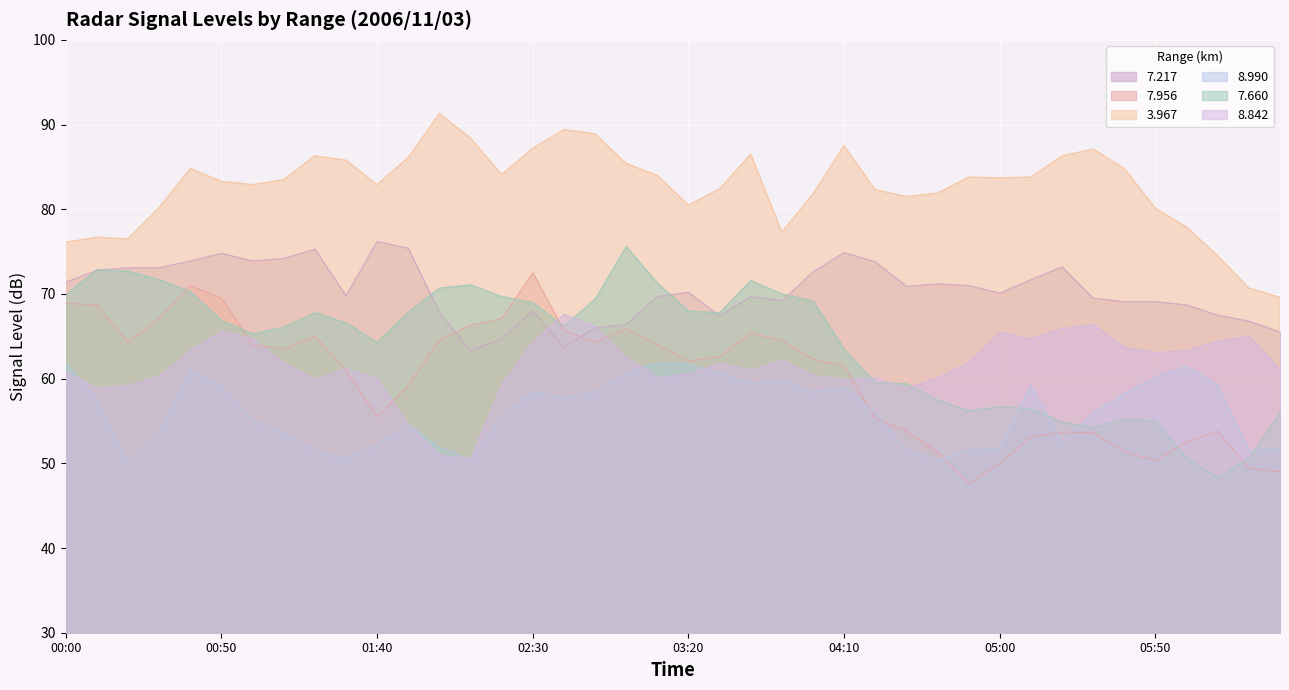

How many intersections are there between 7.956 and 7.217?

2